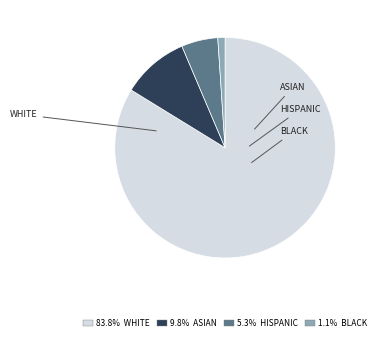

Is there a majority slice in this chart?

Yes